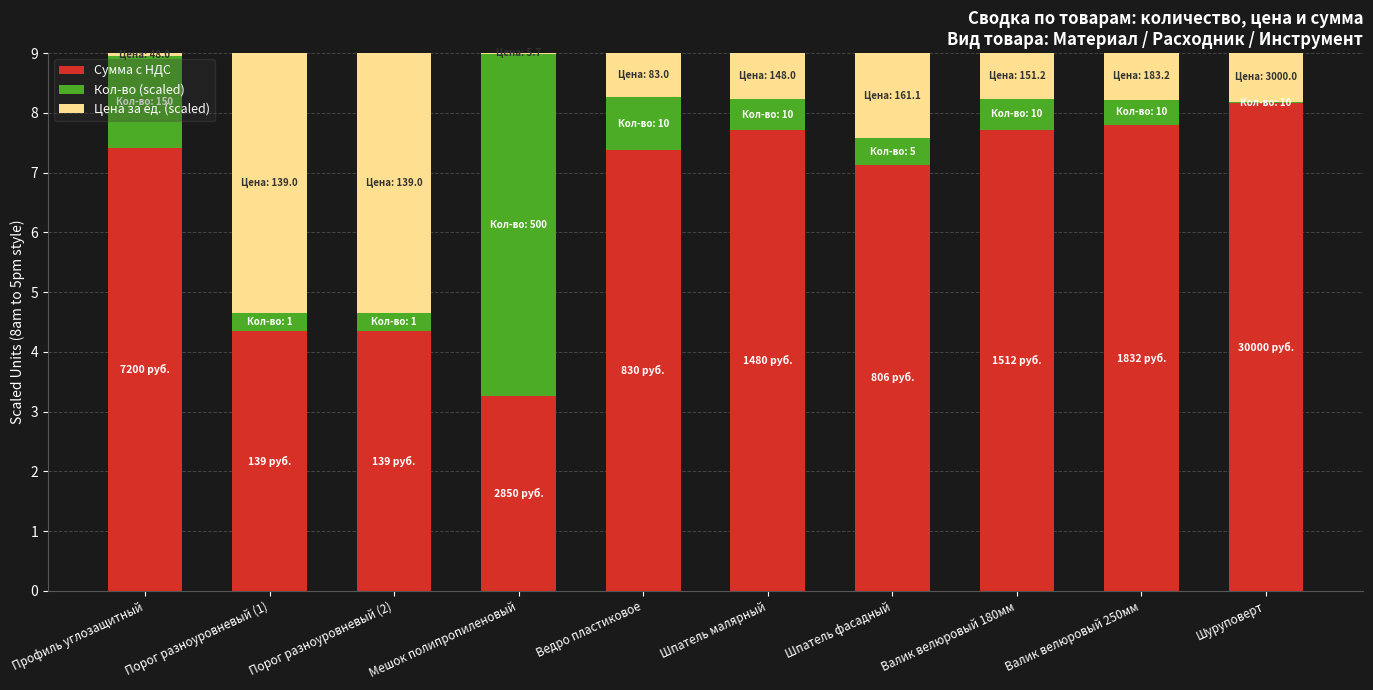

What is the maximum value for Сумма с НДС?

8.2